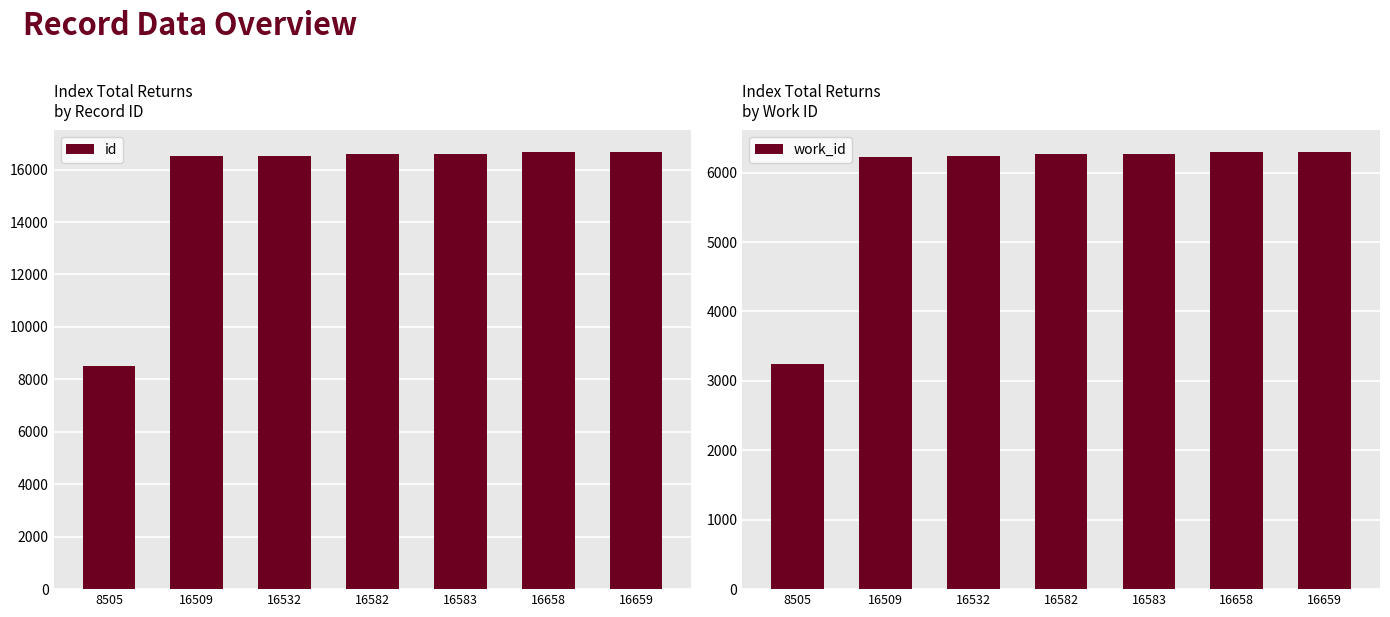

Count the number of categories in the chart.

7